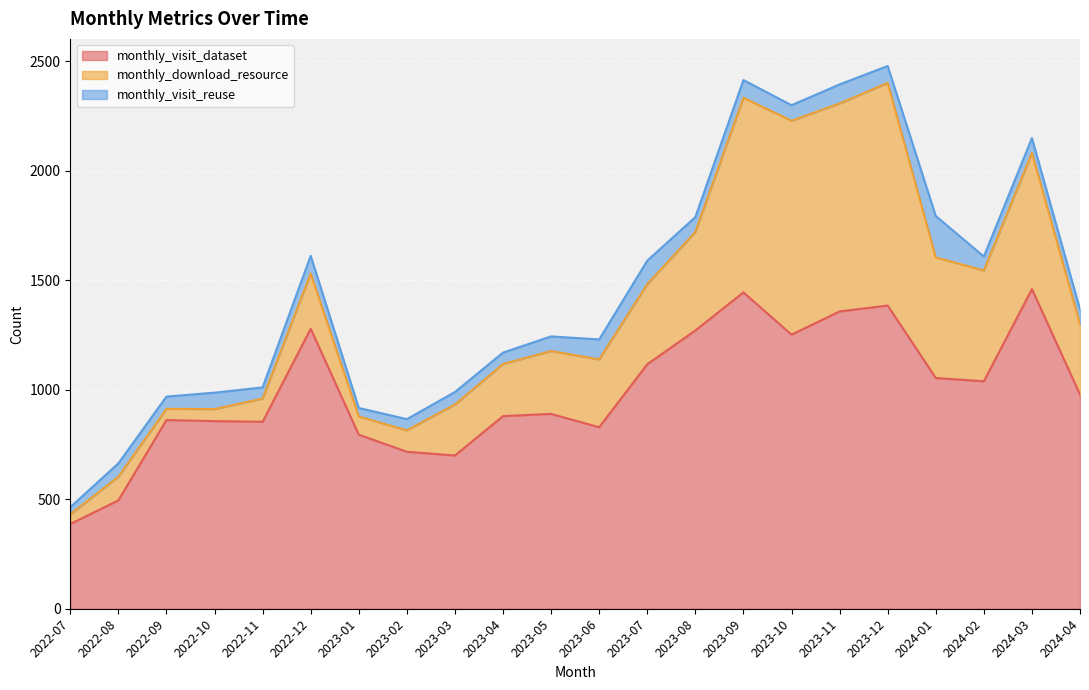

List the labels in order of monthly_download_resource value, largest first.

2023-12, 2023-10, 2023-11, 2023-09, 2024-03, 2024-01, 2024-02, 2023-08, 2023-07, 2024-04, 2023-06, 2023-05, 2022-12, 2023-04, 2023-03, 2022-08, 2022-11, 2023-02, 2023-01, 2022-10, 2022-09, 2022-07